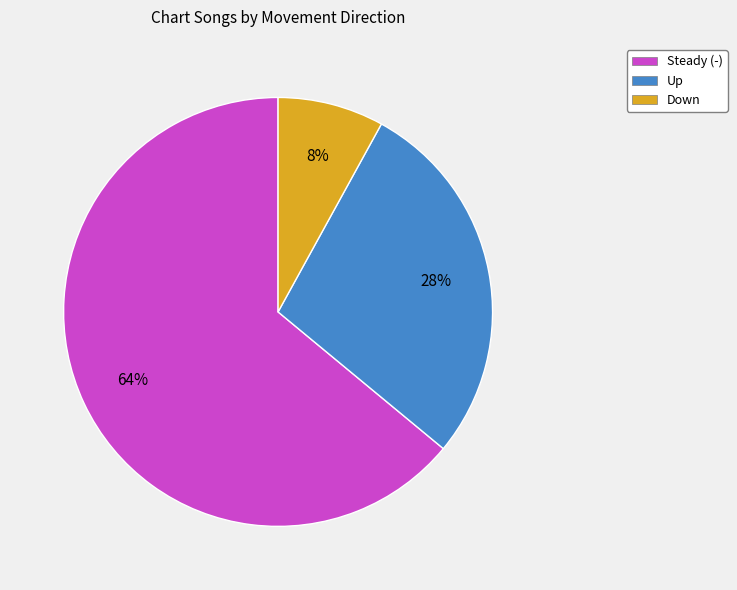

To the nearest percent, what is the difference between the largest and smallest slice percentages?

56%